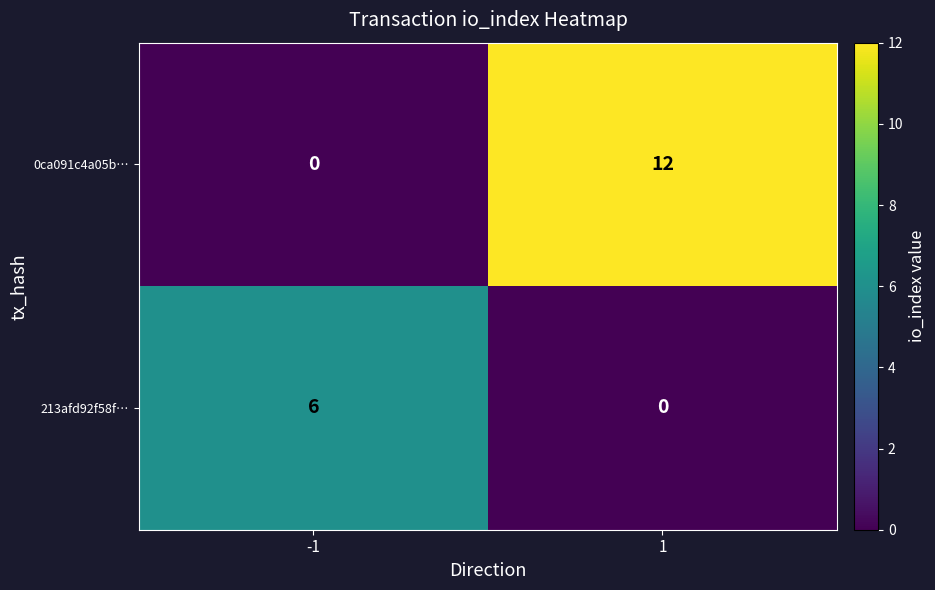

Between -1 and 1, which series saw the biggest shift?

0ca091c4a05b…